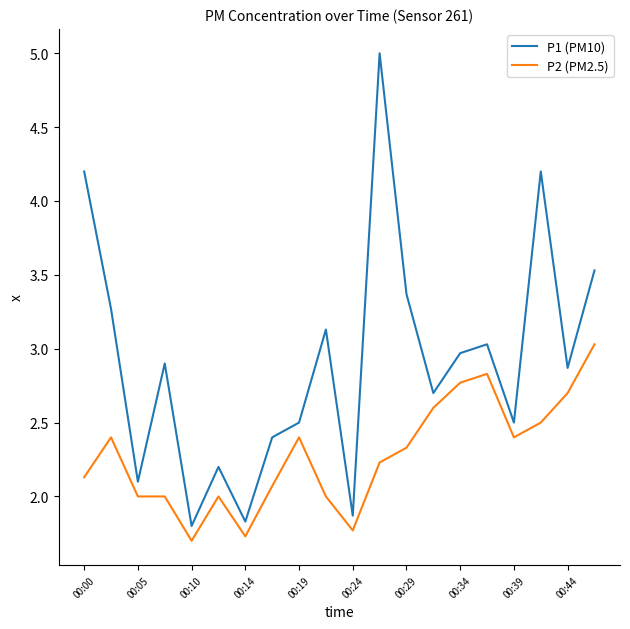

True or false: P1 (PM10) and P2 (PM2.5) cross at least once.

False